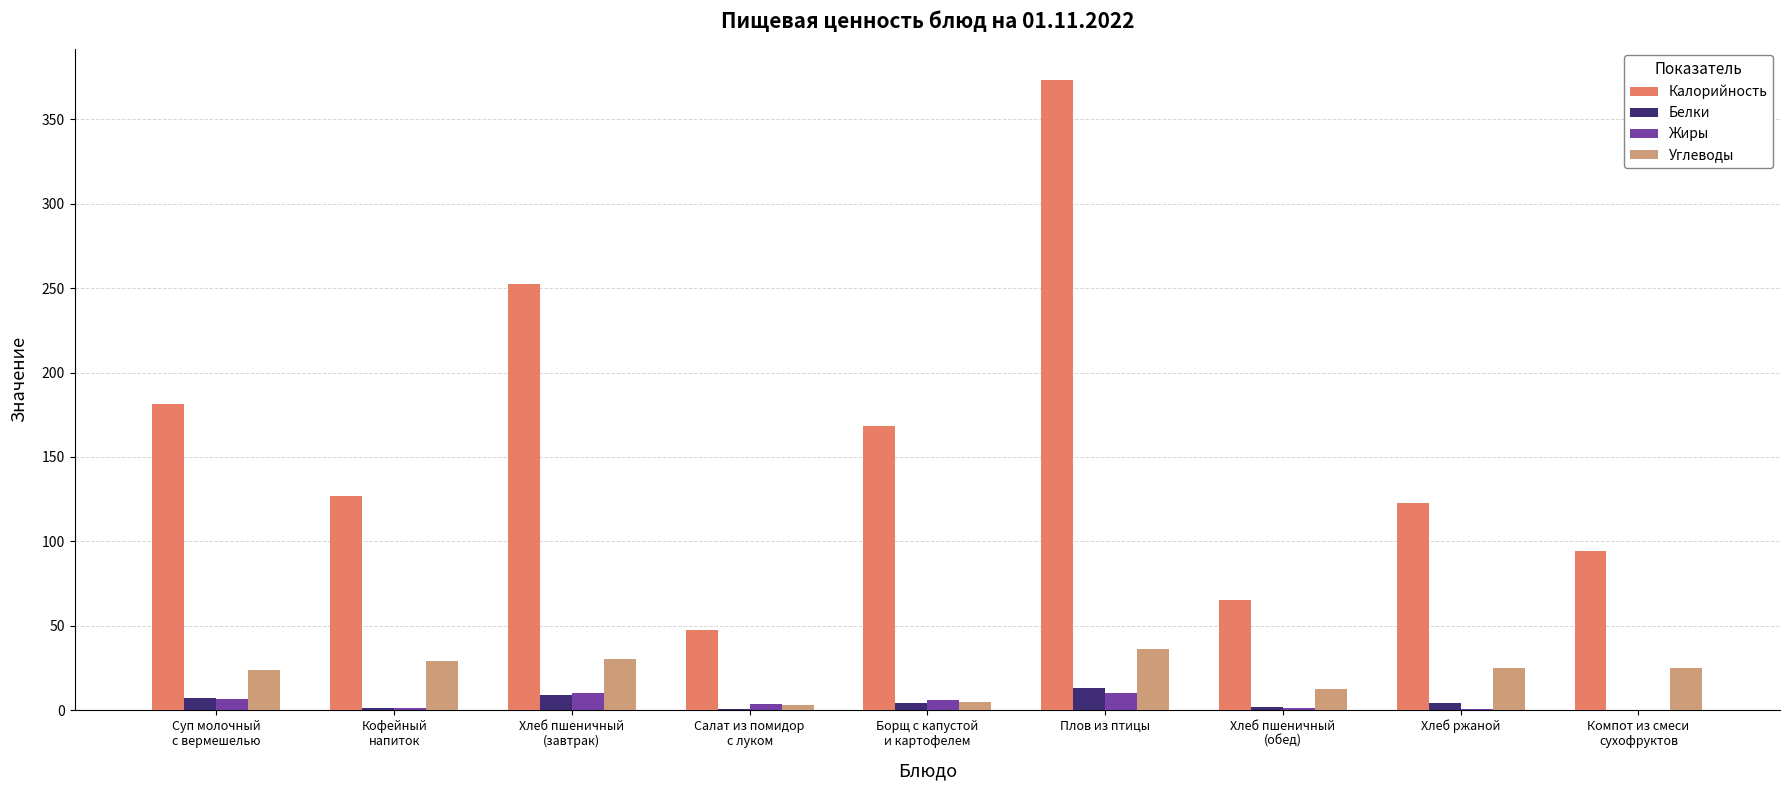

What value does the Белки series have at Хлеб пшеничный
(завтрак)?

9.1